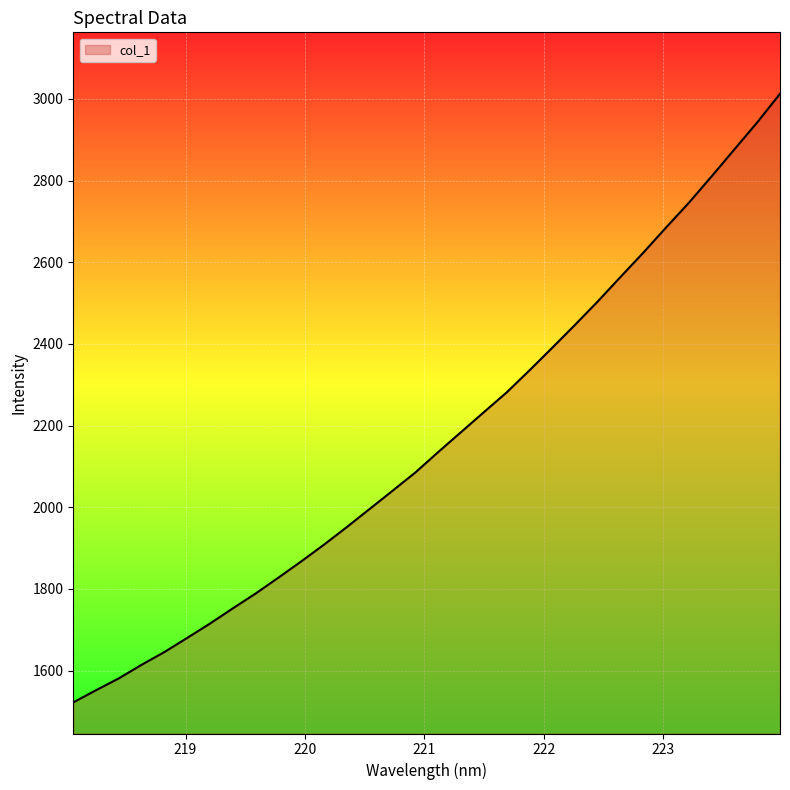

What is the greatest value displayed?

3012.4